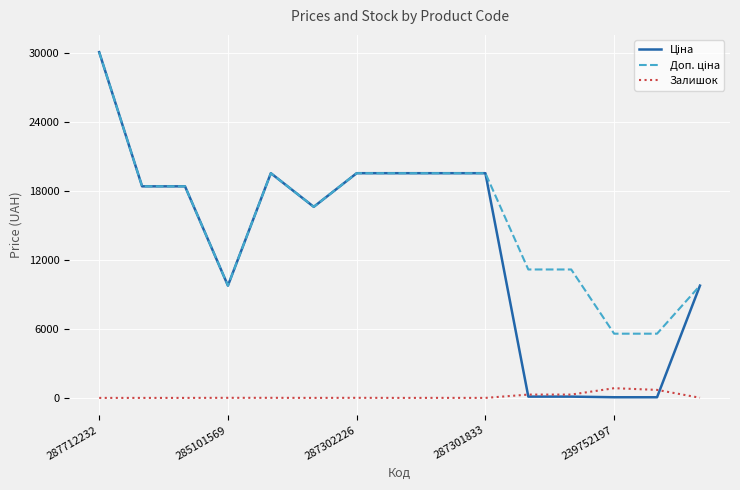

Which category has the lowest value across all series?

287712232